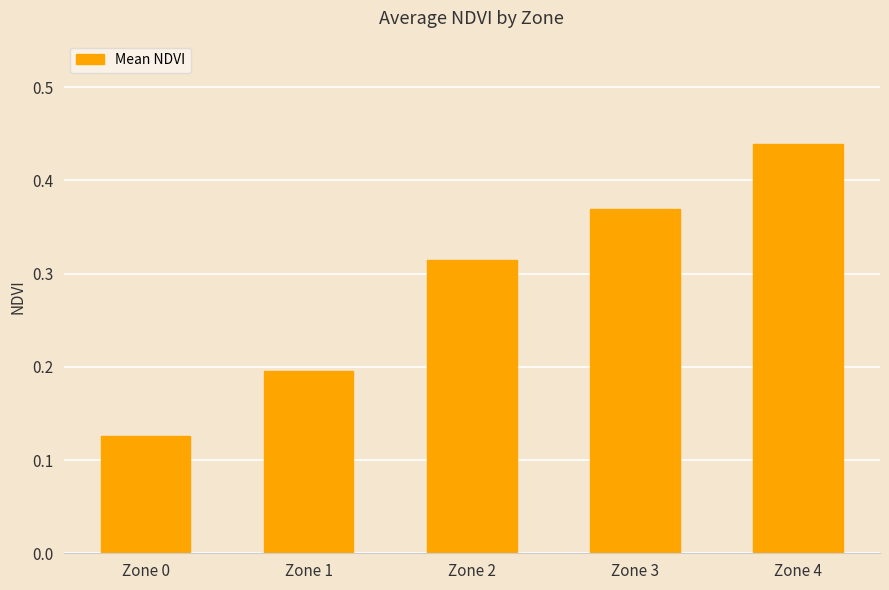

Which label corresponds to the largest value in the chart?

Zone 4